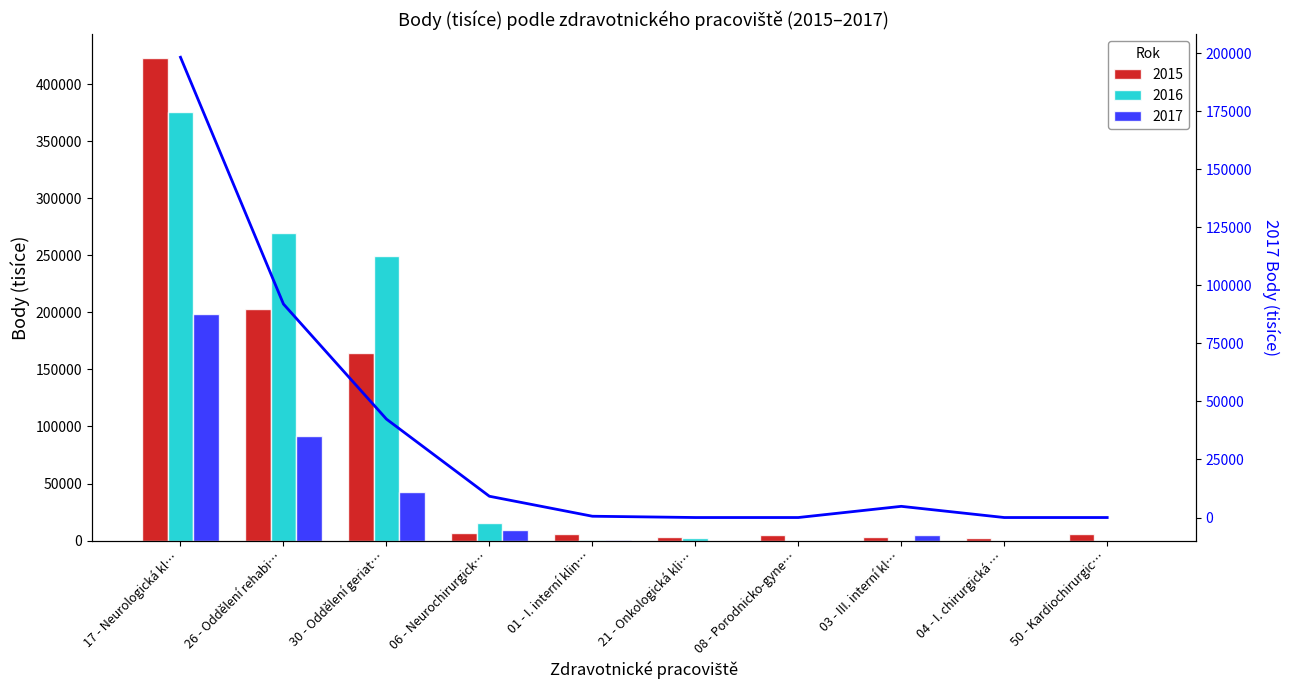

Reading left to right, what are all the values shown in this chart?

17 - Neurologická kl…=198230.3	26 - Oddělení rehabi…=91939.3	30 - Oddělení geriat…=42397.0	06 - Neurochirurgick…=9158.0	01 - I. interní klin…=554.0	21 - Onkologická kli…=0.0	08 - Porodnicko-gyne…=0.0	03 - III. interní kl…=4817.0	04 - I. chirurgická …=0.0	50 - Kardiochirurgic…=0.0